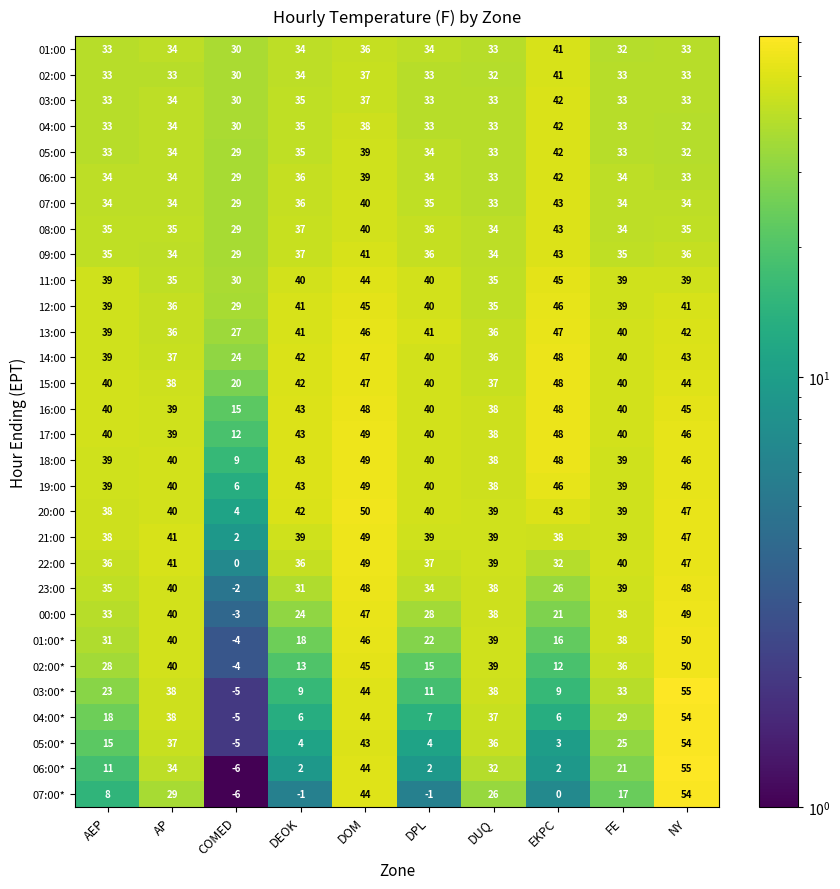

True or false: 04:00* has a value of 10 at DEOK.

False